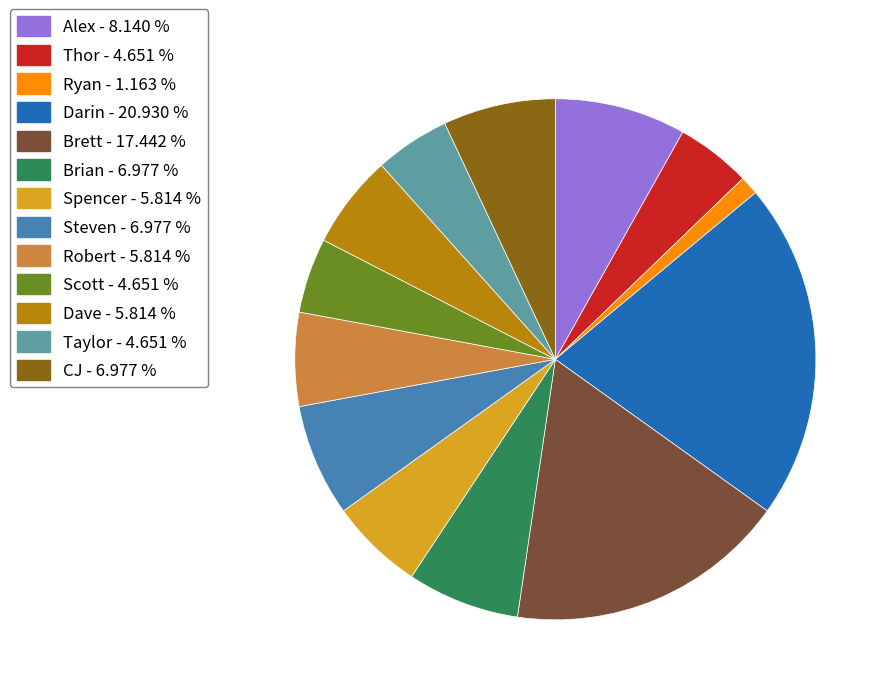

Combined, do Ryan and Scott account for over 50%?

No